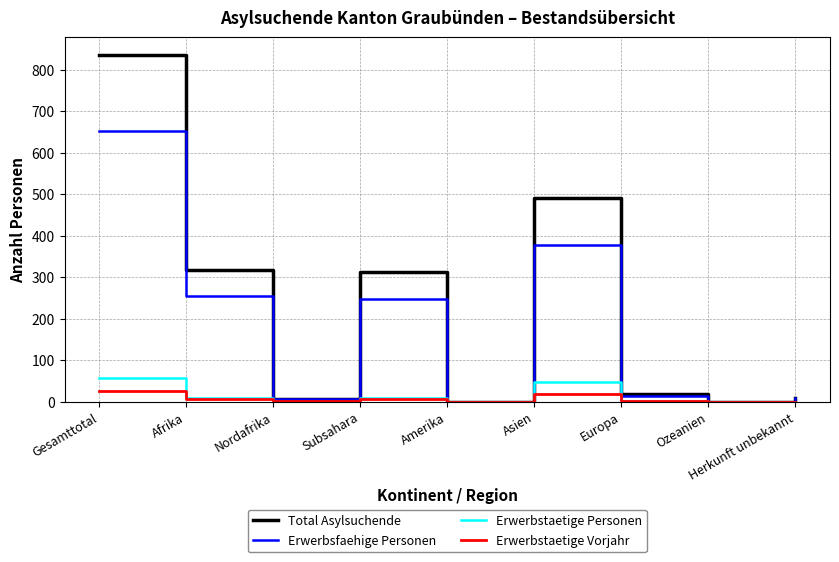

List the series in order of their peak value, highest first.

Total Asylsuchende, Erwerbsfaehige Personen, Erwerbstaetige Personen, Erwerbstaetige Vorjahr